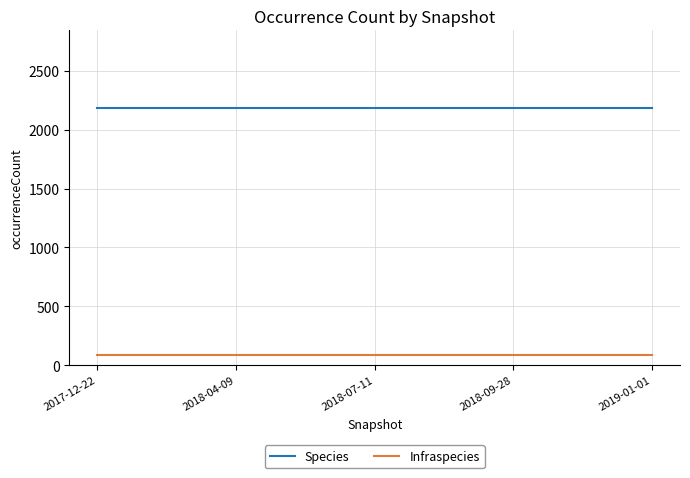

What is the smallest value displayed?

84